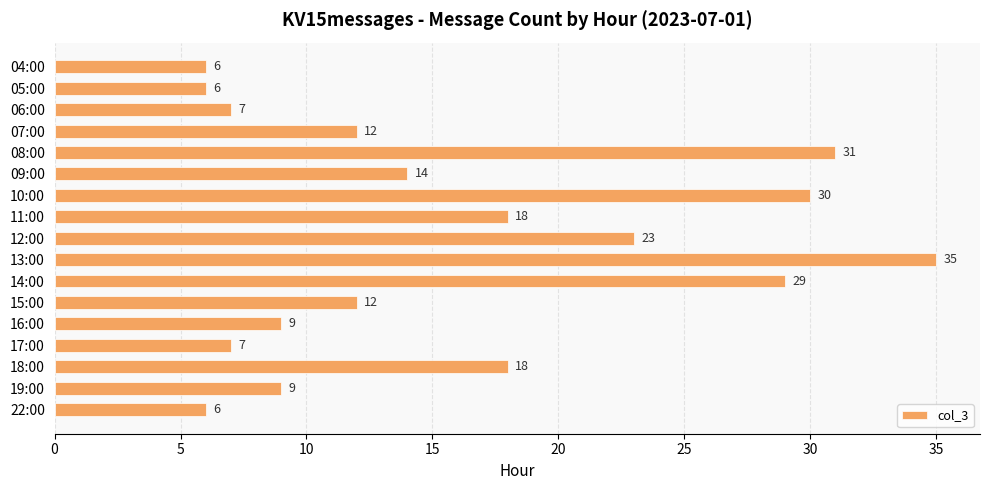

What is the ratio of the value at 07:00 to the value at 13:00?

0.3